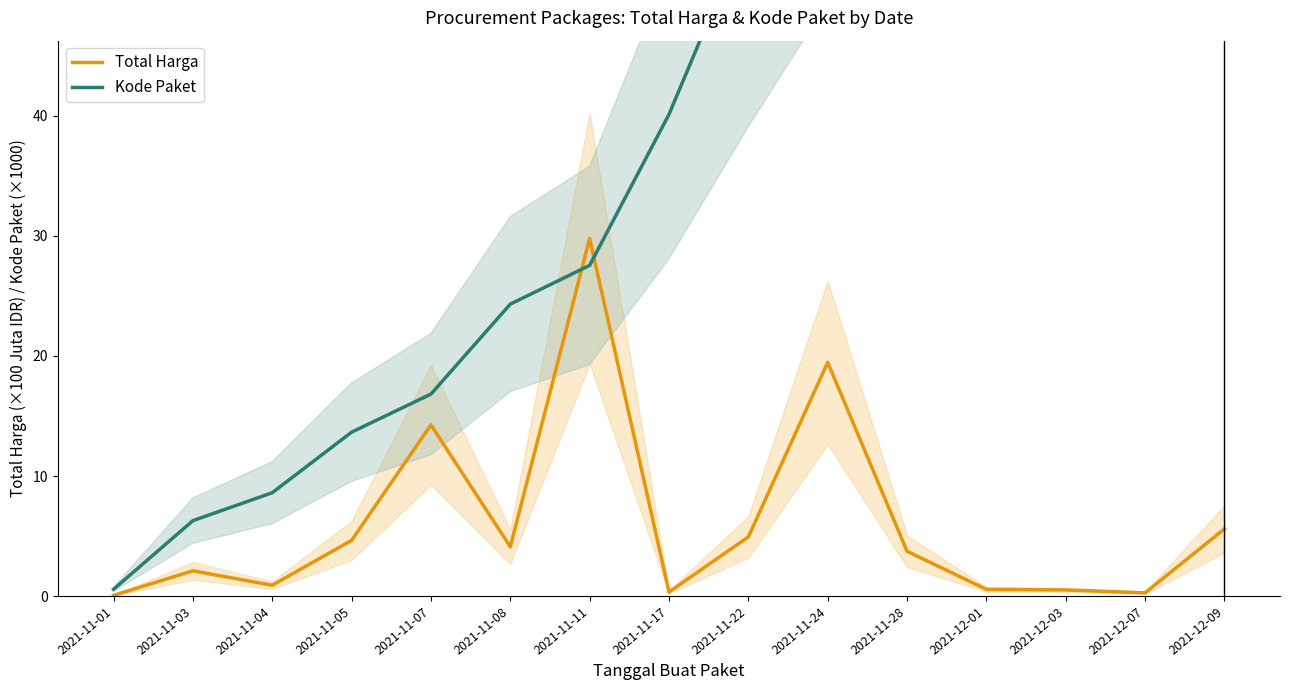

How many lines are shown in the chart?

2